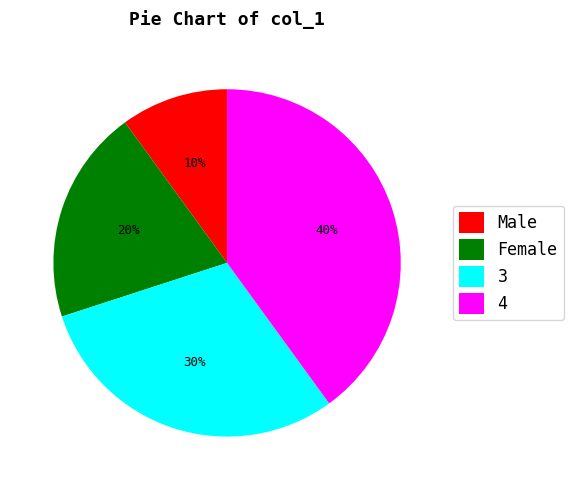

Is the sum of 4 and 3 greater than half?

Yes